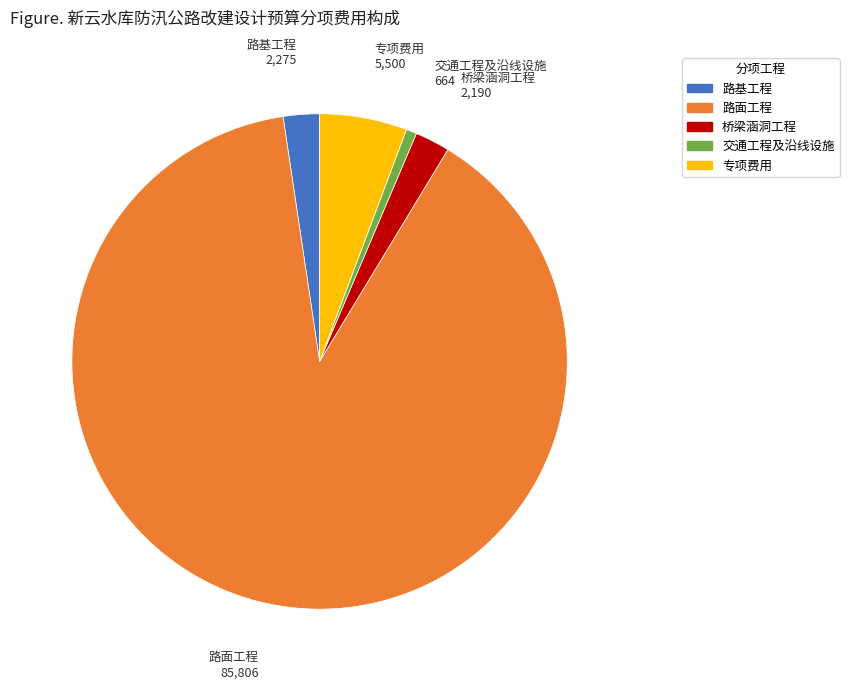

Which slice represents more than half of the pie?

路面工程